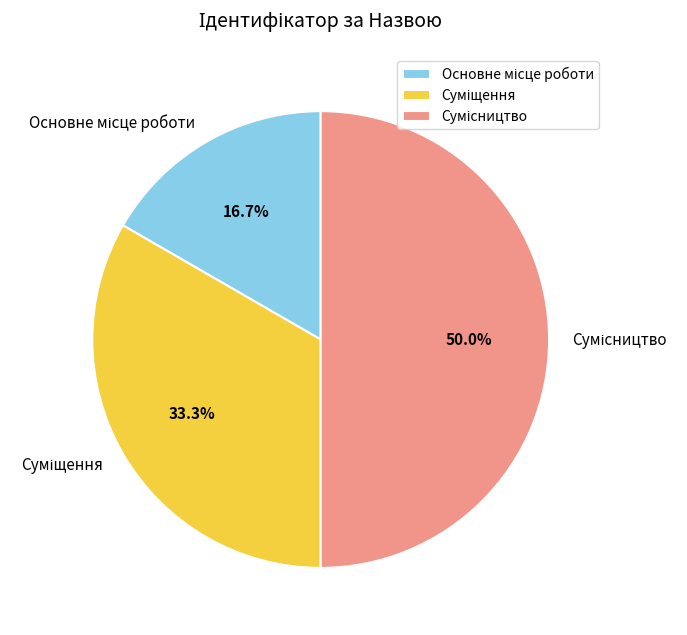

Count the number of slices in the pie.

3